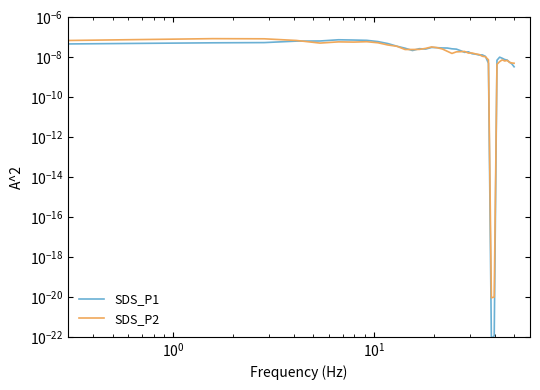

Is it true that SDS_P1 equals 0.0 at 9?

False